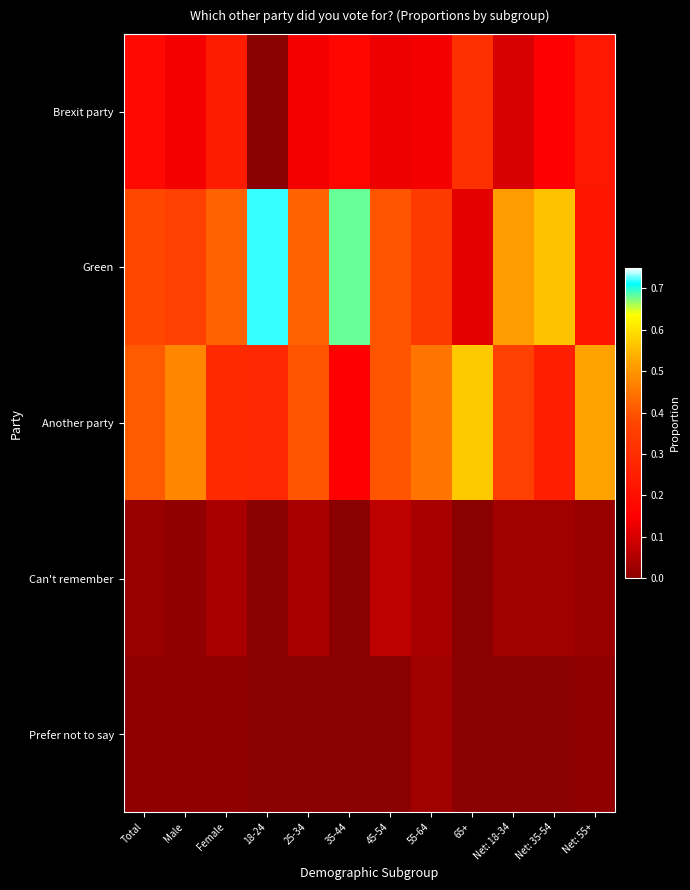

Reading left to right, list all the values displayed in this chart.

Brexit party: Total=0.2	Male=0.1	Female=0.2	18-24=0.0	25-34=0.1	35-44=0.2	45-54=0.1	55-64=0.1	65+=0.3	Net: 18-34=0.1	Net: 35-54=0.1	Net: 55+=0.2
Green: Total=0.4	Male=0.4	Female=0.4	18-24=0.7	25-34=0.4	35-44=0.7	45-54=0.4	55-64=0.3	65+=0.1	Net: 18-34=0.5	Net: 35-54=0.6	Net: 55+=0.2
Another party: Total=0.4	Male=0.5	Female=0.3	18-24=0.3	25-34=0.4	35-44=0.1	45-54=0.4	55-64=0.5	65+=0.6	Net: 18-34=0.4	Net: 35-54=0.2	Net: 55+=0.5
Can't remember: Total=0.0	Male=0.0	Female=0.0	18-24=0.0	25-34=0.0	35-44=0.0	45-54=0.1	55-64=0.0	65+=0.0	Net: 18-34=0.0	Net: 35-54=0.0	Net: 55+=0.0
Prefer not to say: Total=0.0	Male=0.0	Female=0.0	18-24=0.0	25-34=0.0	35-44=0.0	45-54=0.0	55-64=0.0	65+=0.0	Net: 18-34=0.0	Net: 35-54=0.0	Net: 55+=0.0